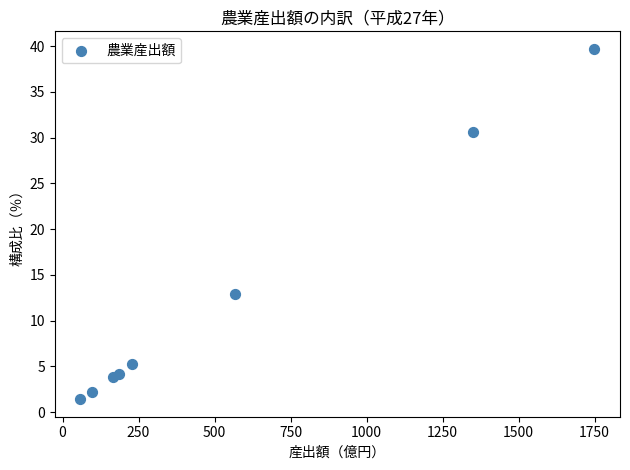

What Y value in the scatter plot is closest to 20?

12.9